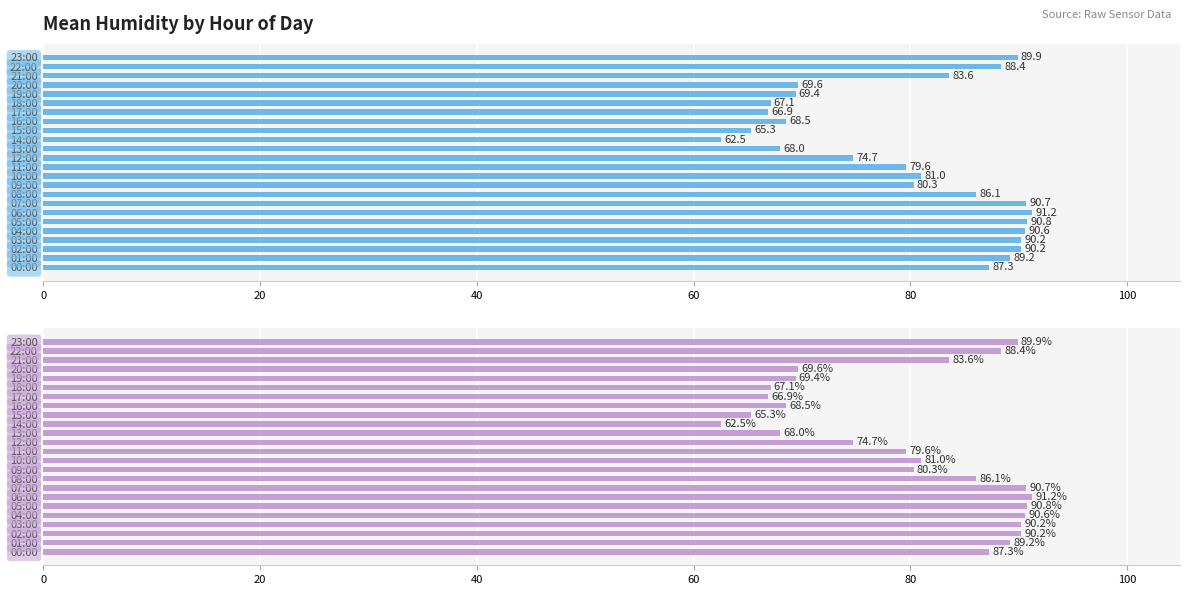

The chart shows a value of 101.3 at 16:00. True or false?

False